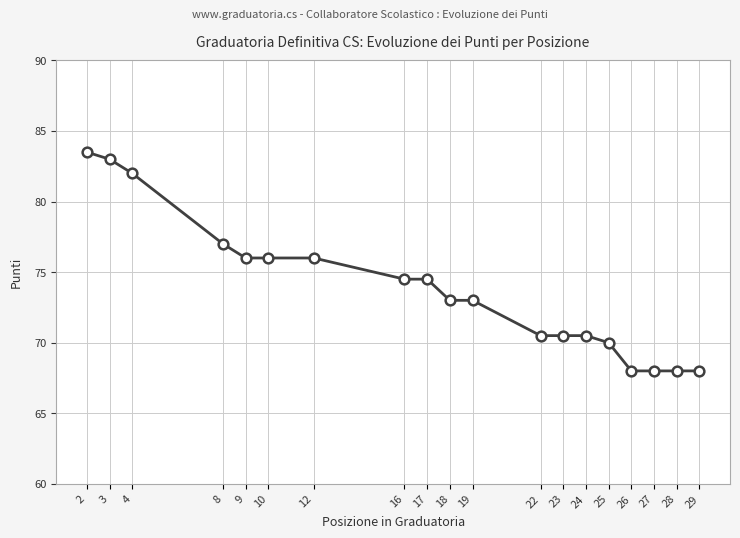

How many lines are shown in the chart?

1